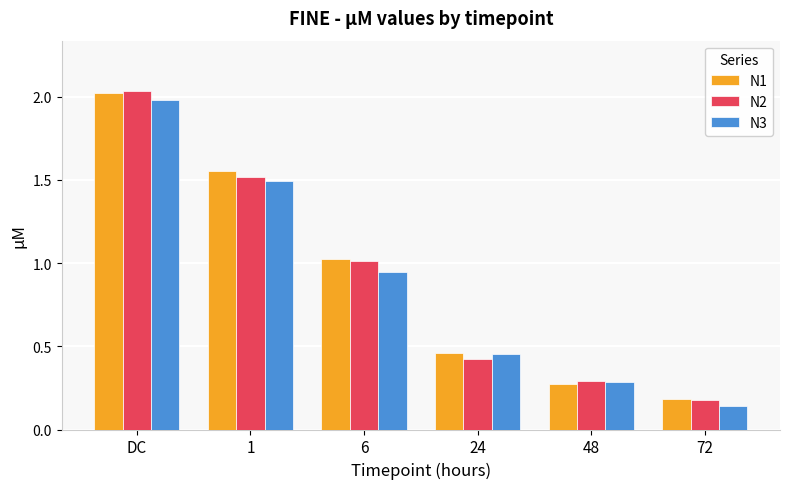

What is the label of the 1st bar from the right?

72